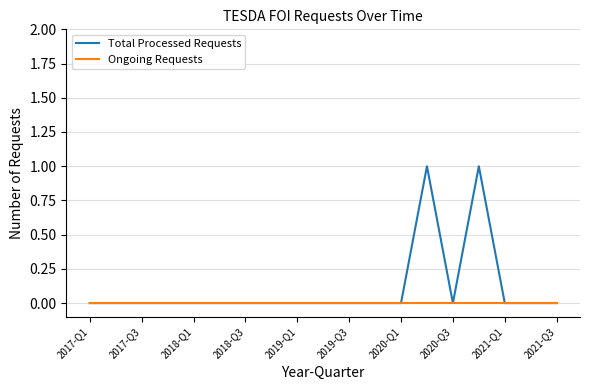

Rank the series by their maximum value, from highest to lowest.

Total Processed Requests, Ongoing Requests